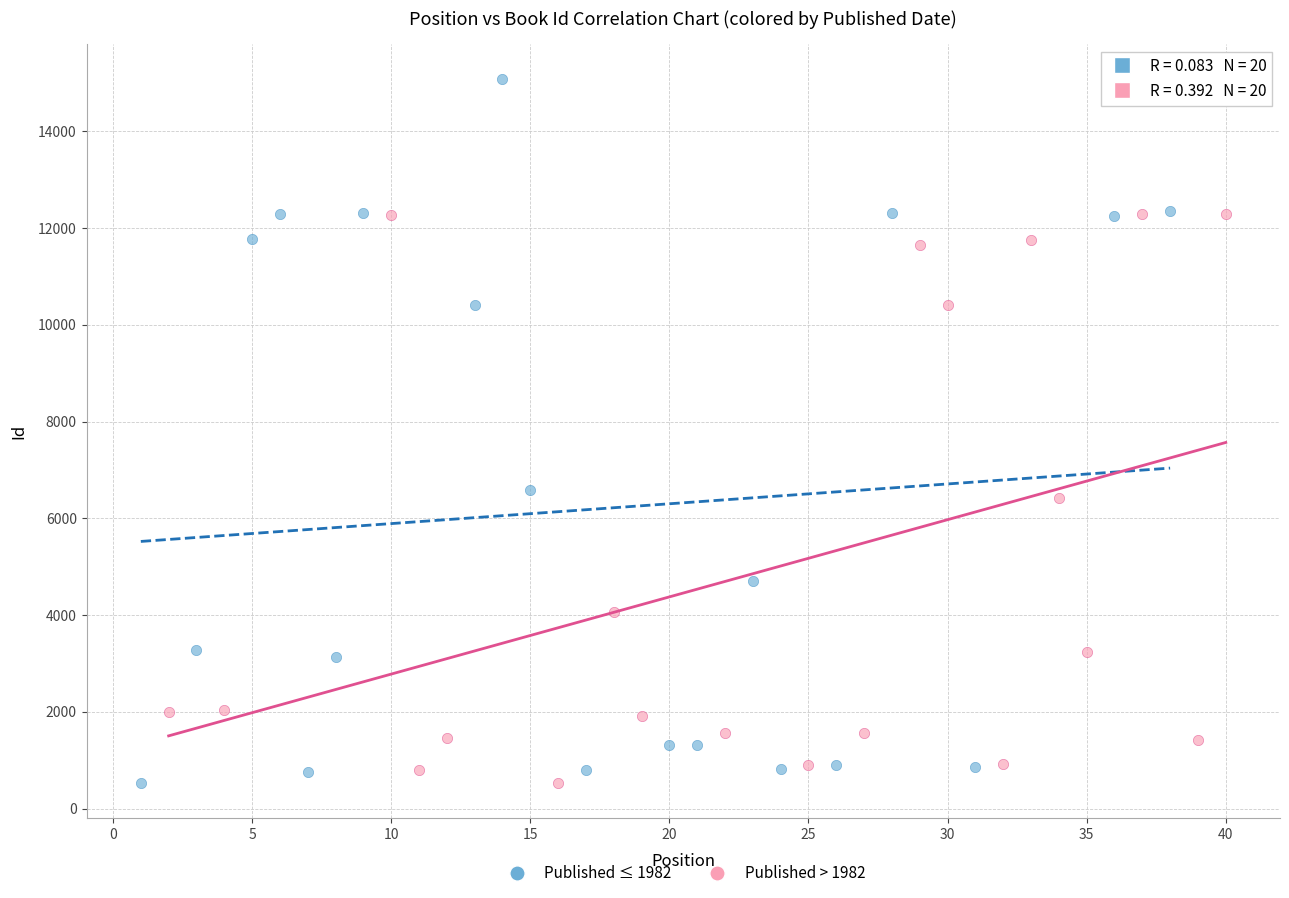

Which series has the widest spread of Y values?

Published ≤ 1982